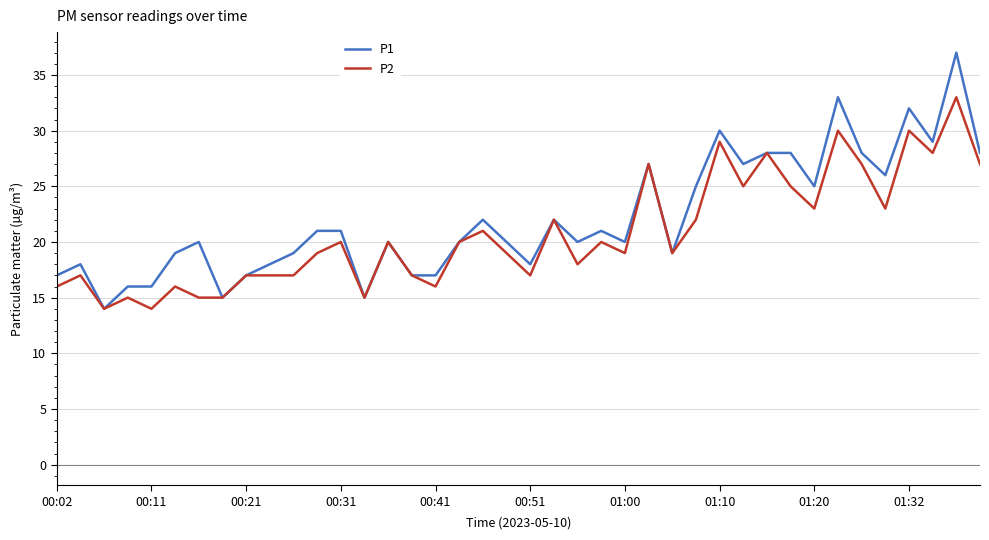

Which series has the widest spread of values?

P1